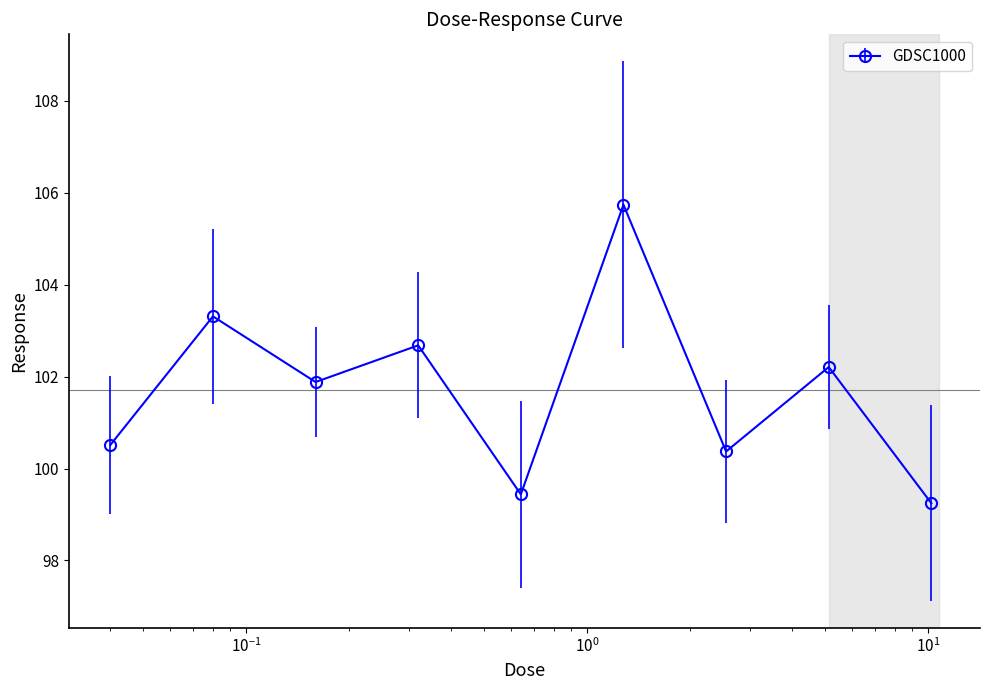

What is the minimum value shown in the chart?

99.2